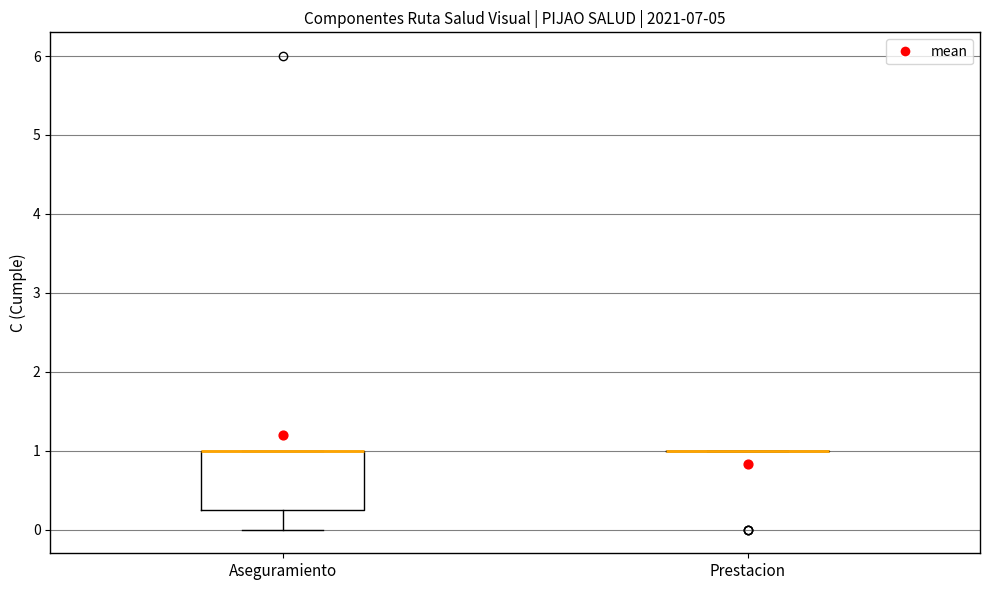

Which box is the tallest, from its lower edge to its upper edge?

Aseguramiento